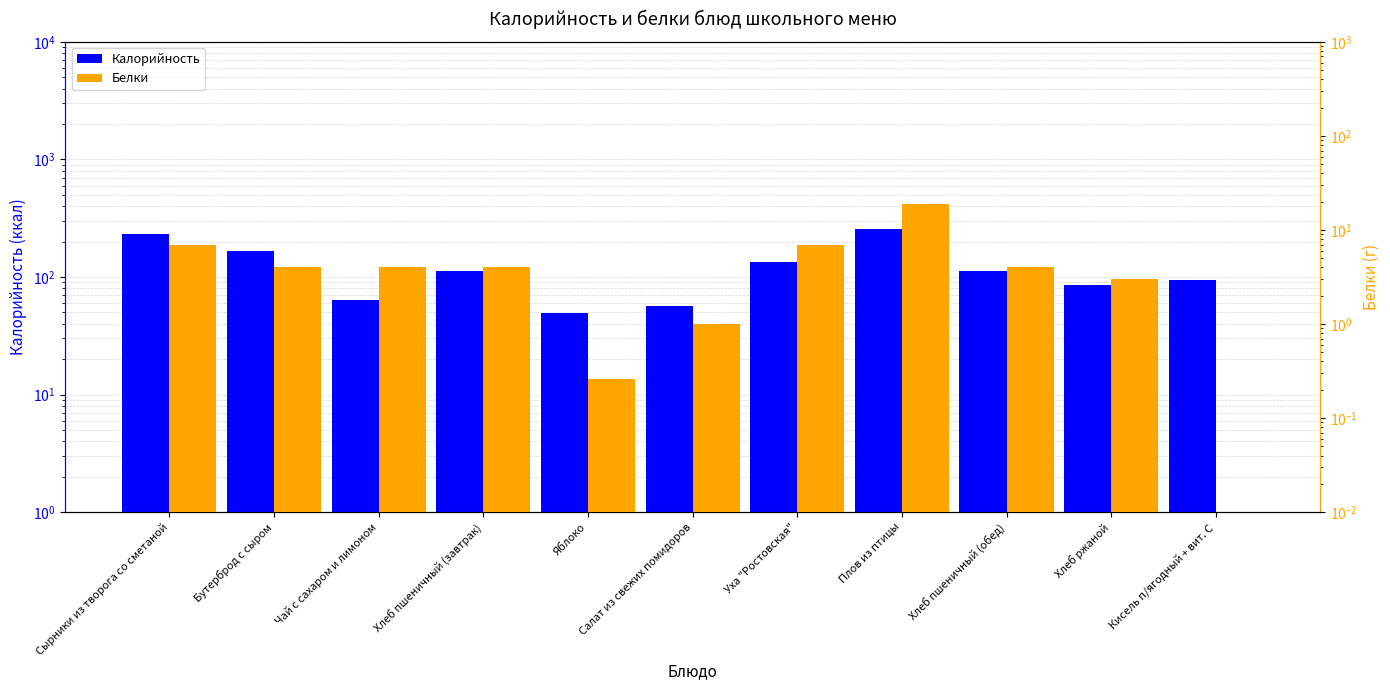

What position from the left is Сырники из творога со сметаной?

1